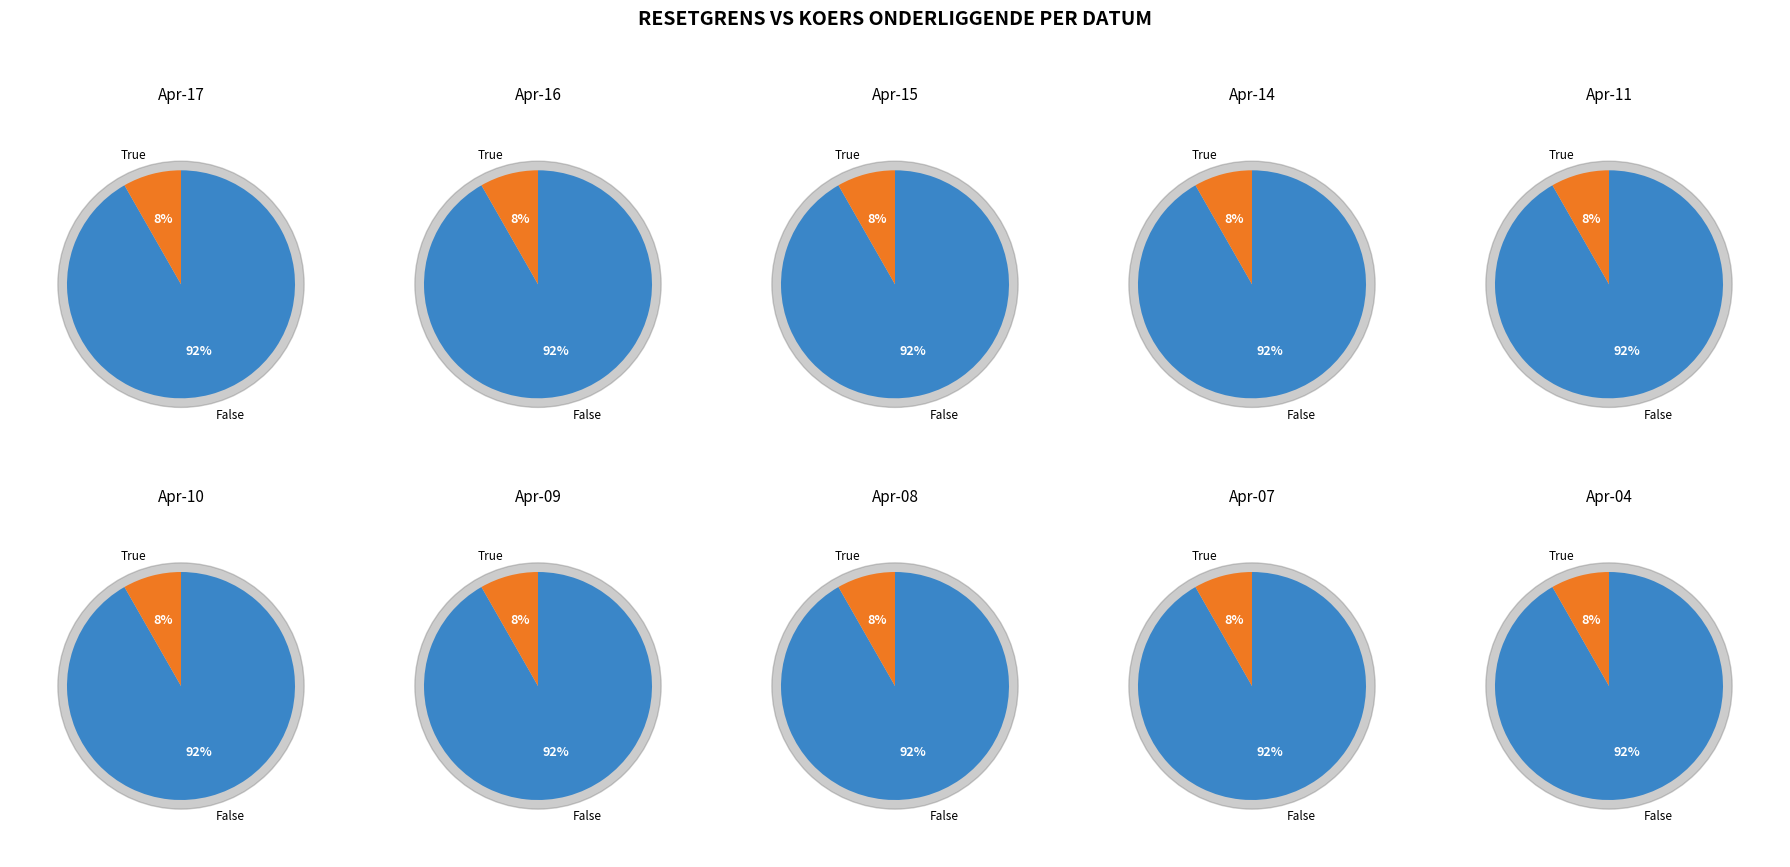

How many slices are in this pie chart?

10